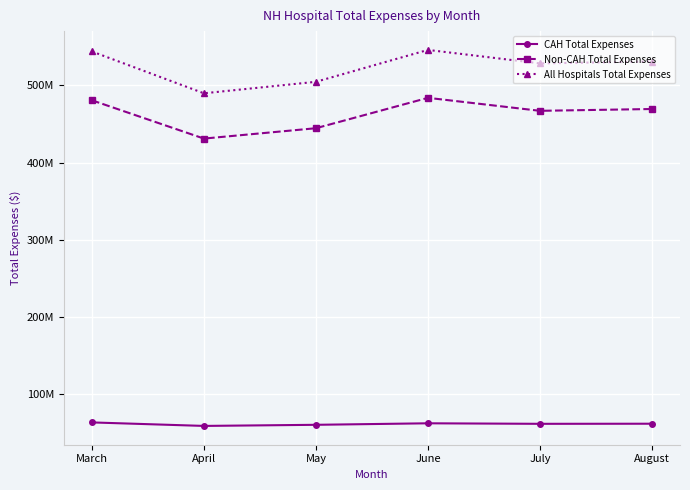

What is the spread (max minus min) of values at July?

466969863.0